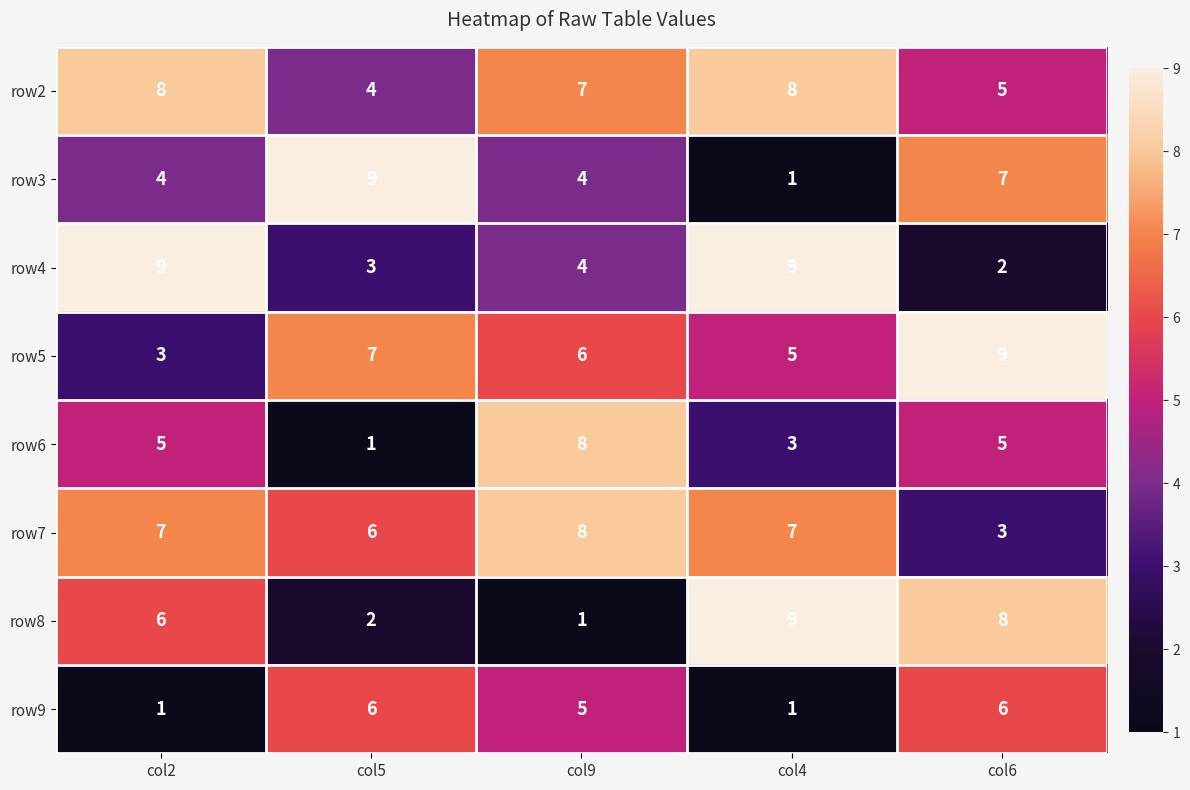

What is the difference between the highest and lowest values at col5?

8